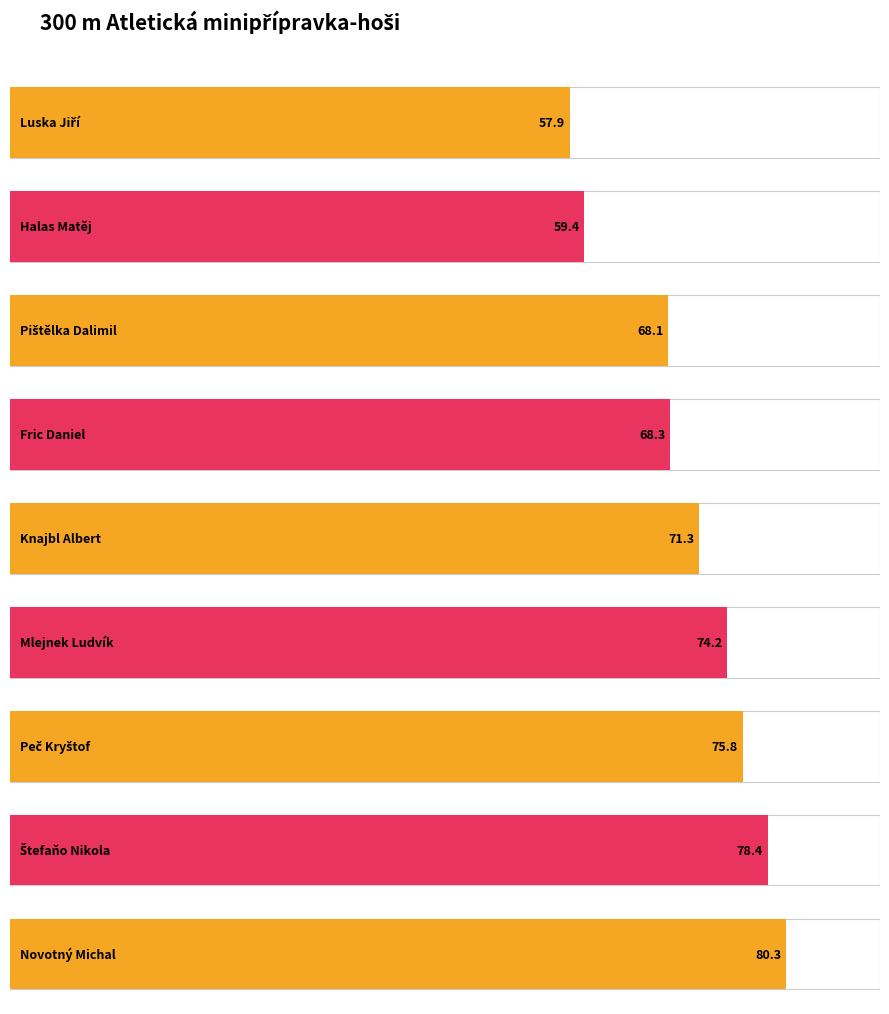

Reading left to right, what are all the values shown in this chart?

Luska Jiří=57.9	Halas Matěj=59.4	Pištělka Dalimil=68.1	Fric Daniel=68.3	Knajbl Albert=71.3	Mlejnek Ludvík=74.2	Peč Kryštof=75.8	Štefaňo Nikola=78.4	Novotný Michal=80.3